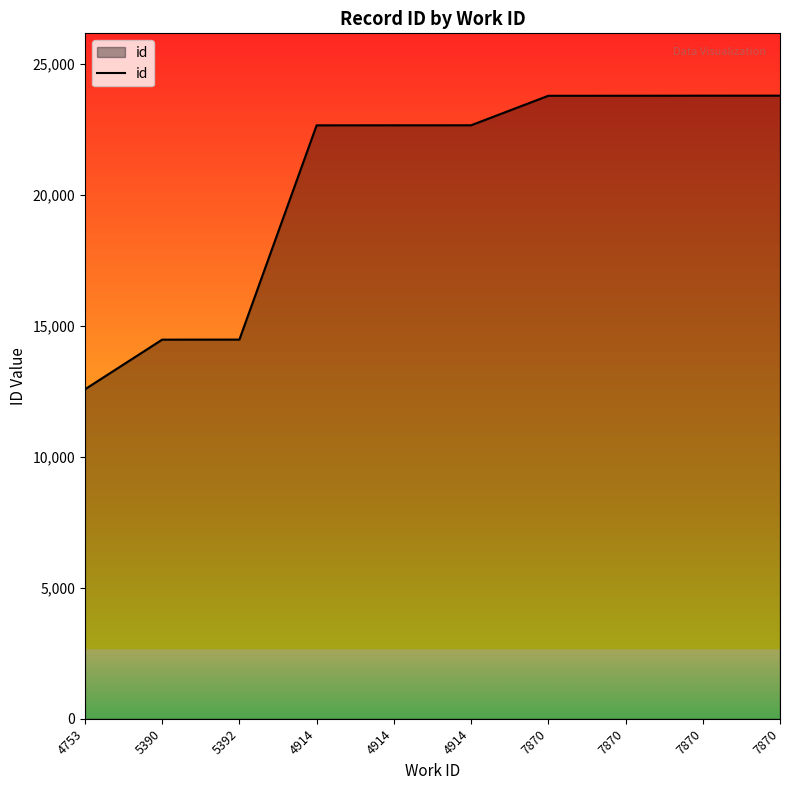

How many lines are shown in the chart?

1